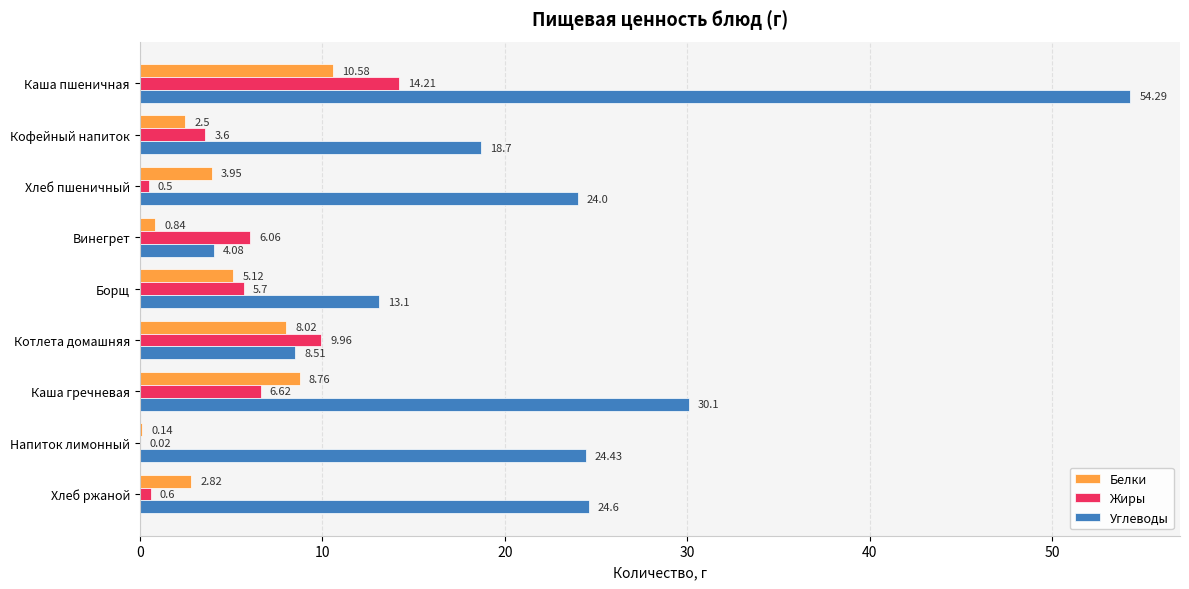

Between Хлеб пшеничный and Напиток лимонный, which series saw the biggest shift?

Белки